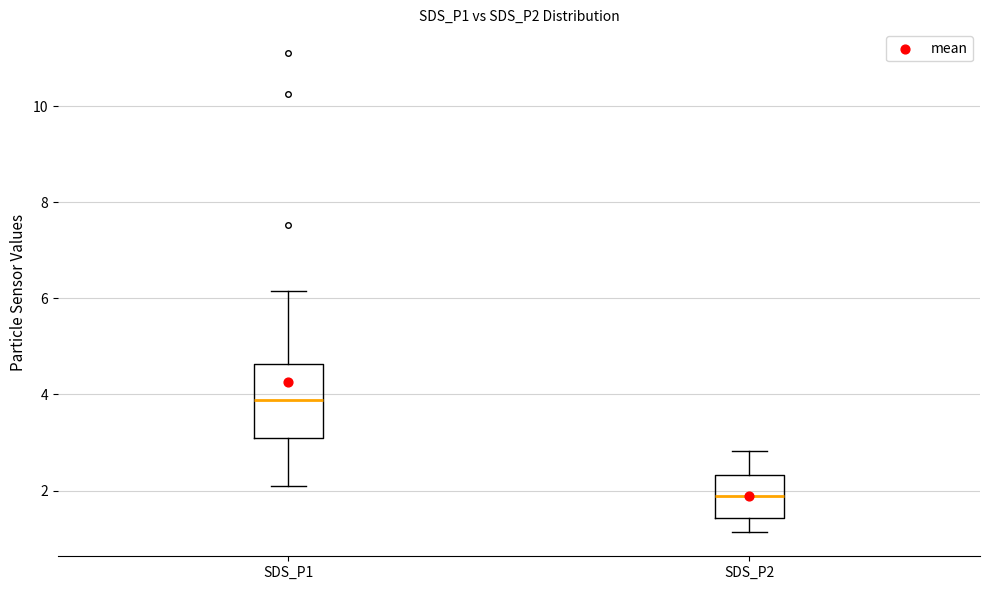

Which box's median line is the highest?

SDS_P1